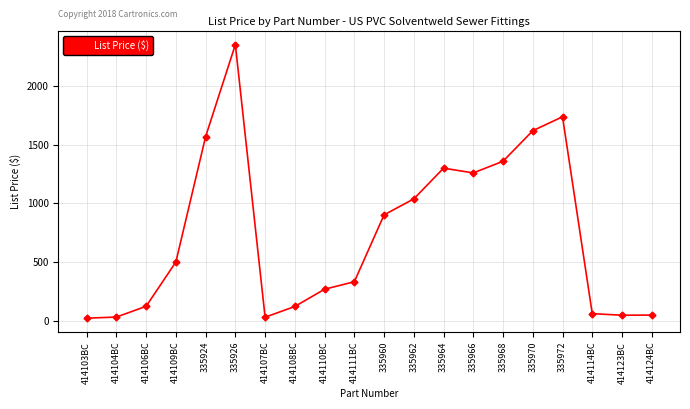

What is the average value?

735.4